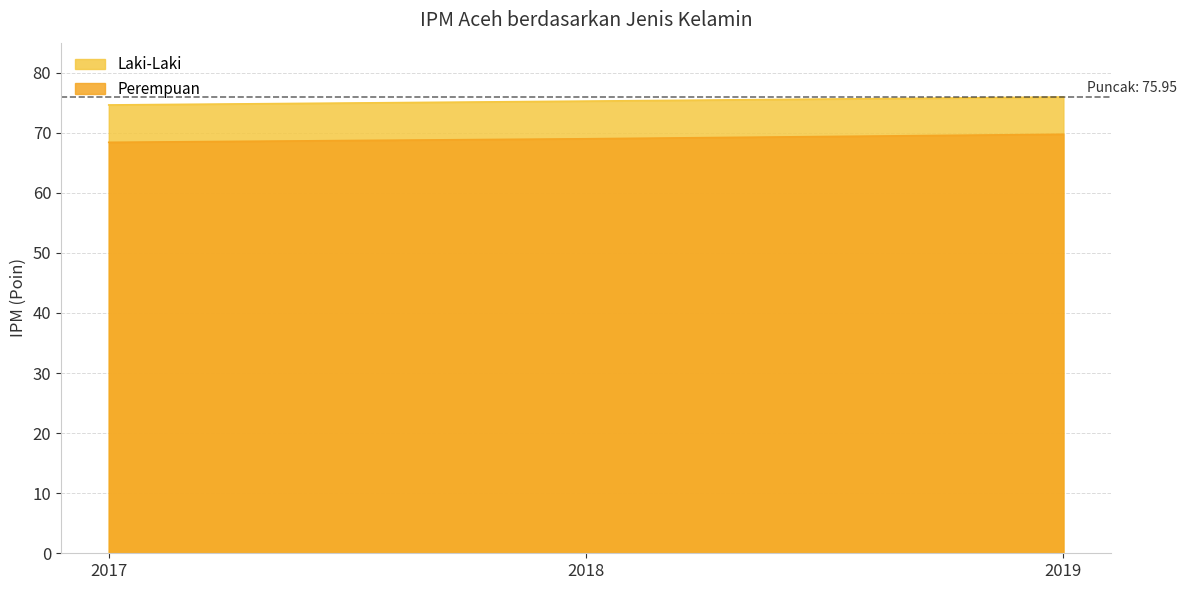

What is the value of the Perempuan point at the 1st from the left?

68.4